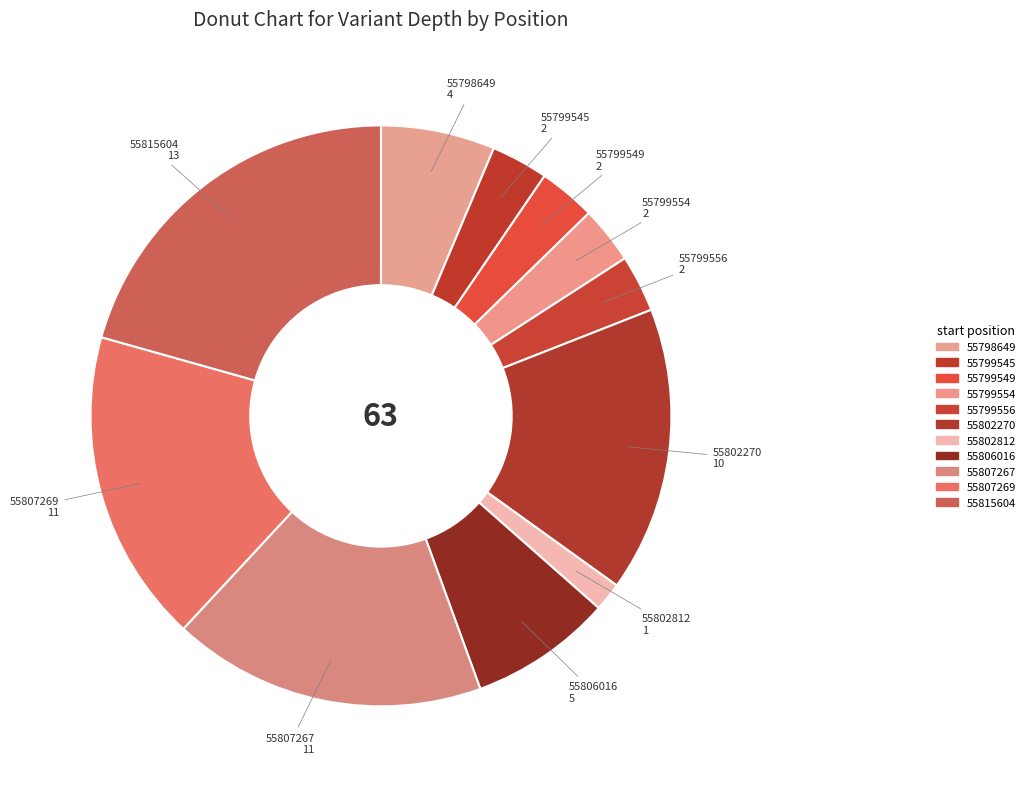

What is the change in value from 55798649 to 55807267?

+7